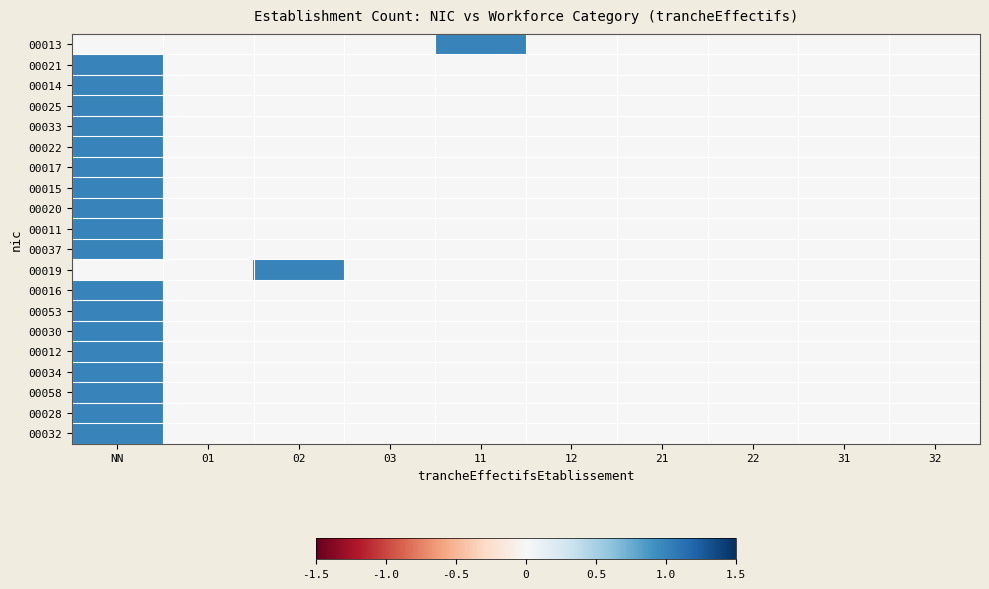

At which category is the sum across all series the highest?

NN